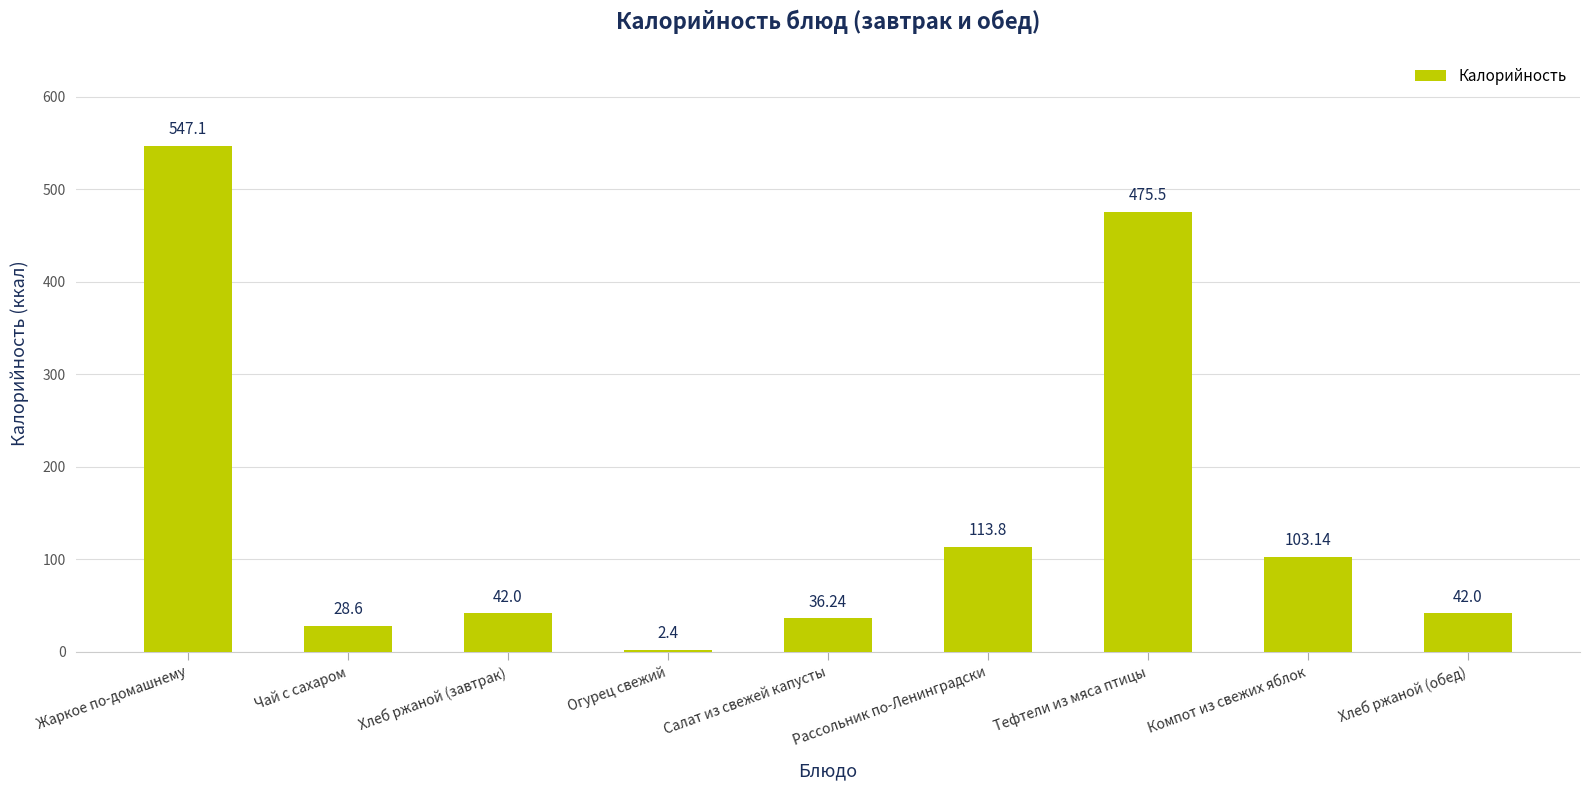

How many bars are there in total?

9